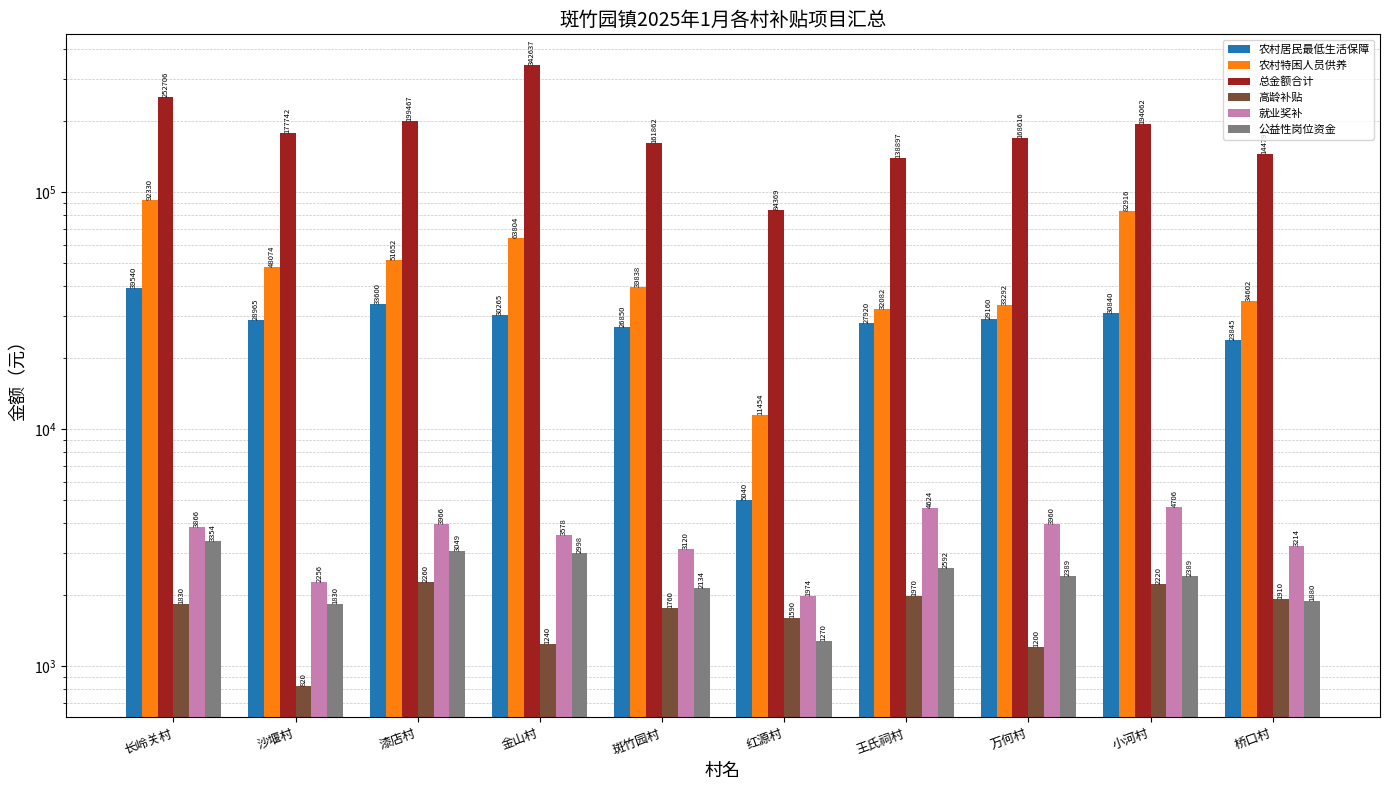

Between 斑竹园村 and 小河村, which is larger?

小河村